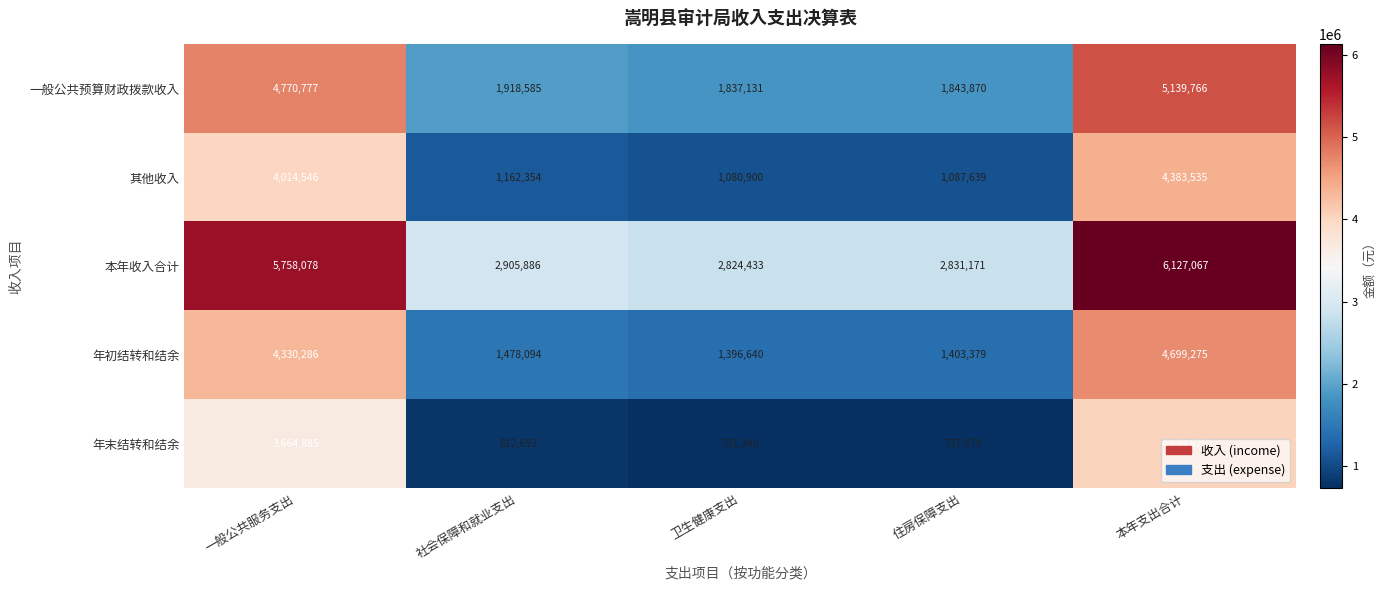

List the labels in order of 年初结转和结余 value, largest first.

本年支出合计, 一般公共服务支出, 社会保障和就业支出, 住房保障支出, 卫生健康支出